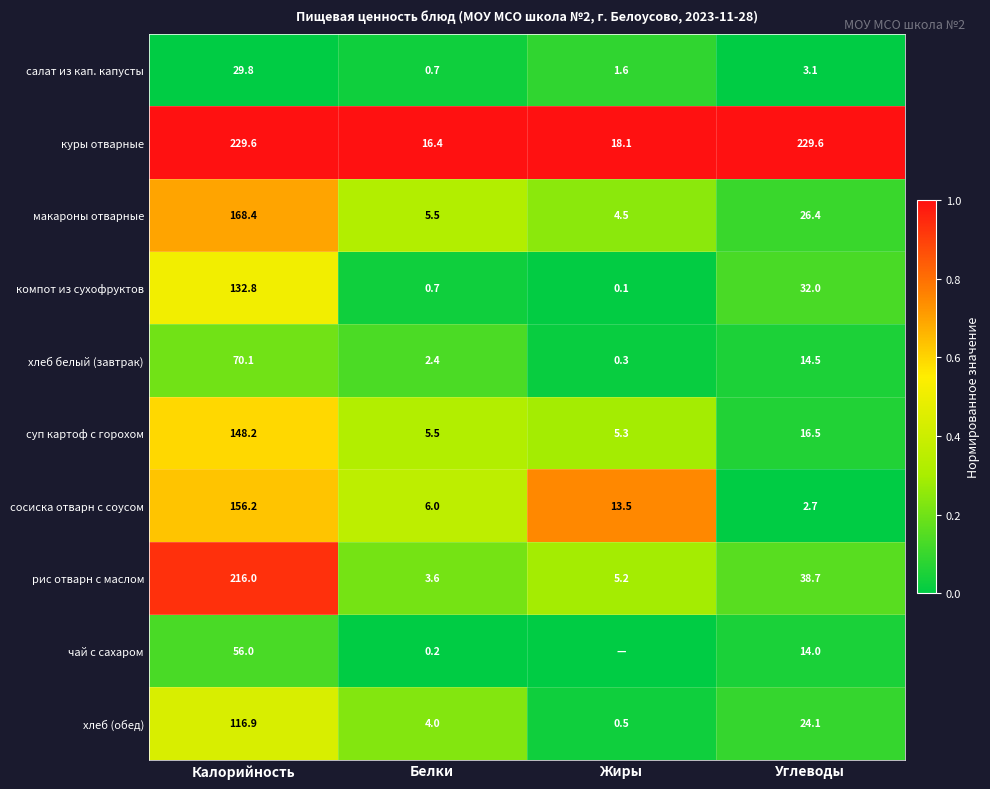

What is the spread (max minus min) of values at Белки?

16.2